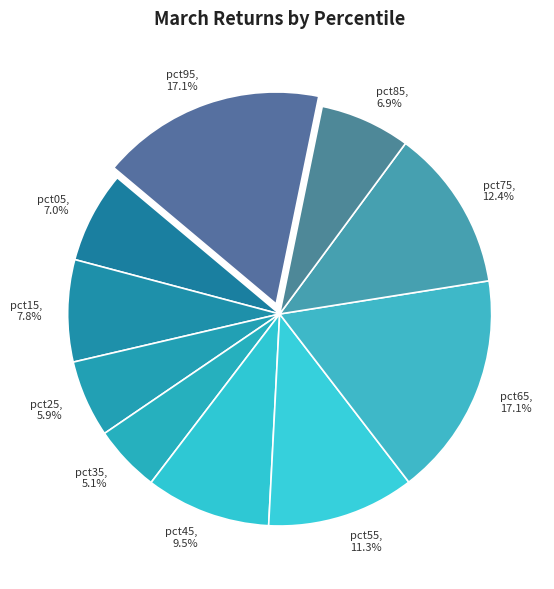

Is it true that pct05 is 7% of the pie?

True